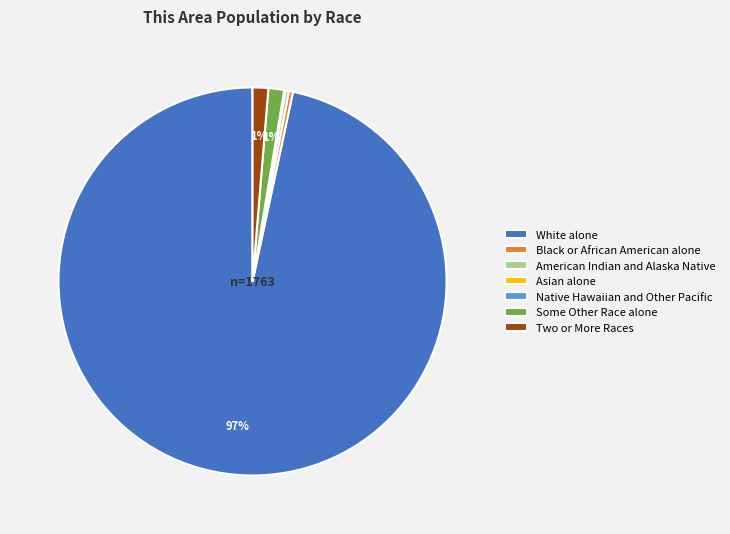

Which has a higher value, American Indian and Alaska Native or White alone?

White alone